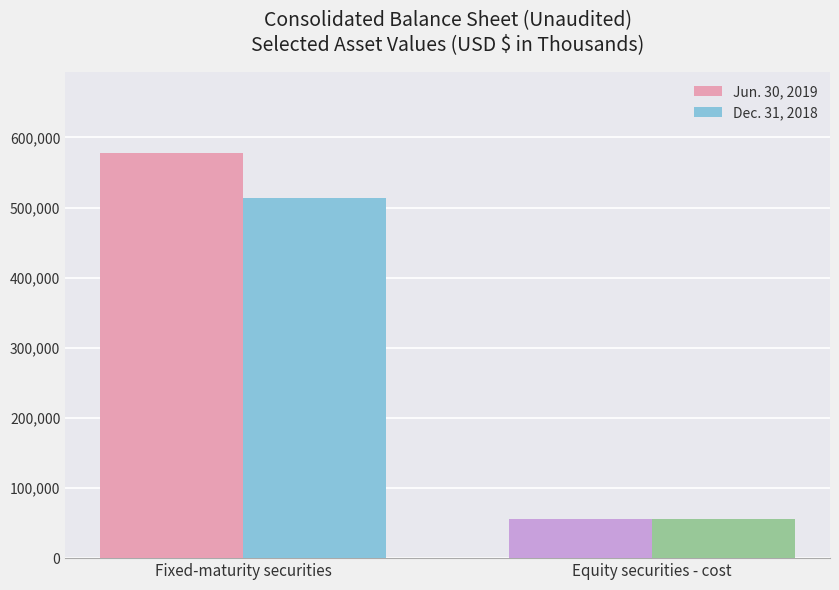

The value of Jun. 30, 2019 at Equity securities - cost is 56447. True or false?

True